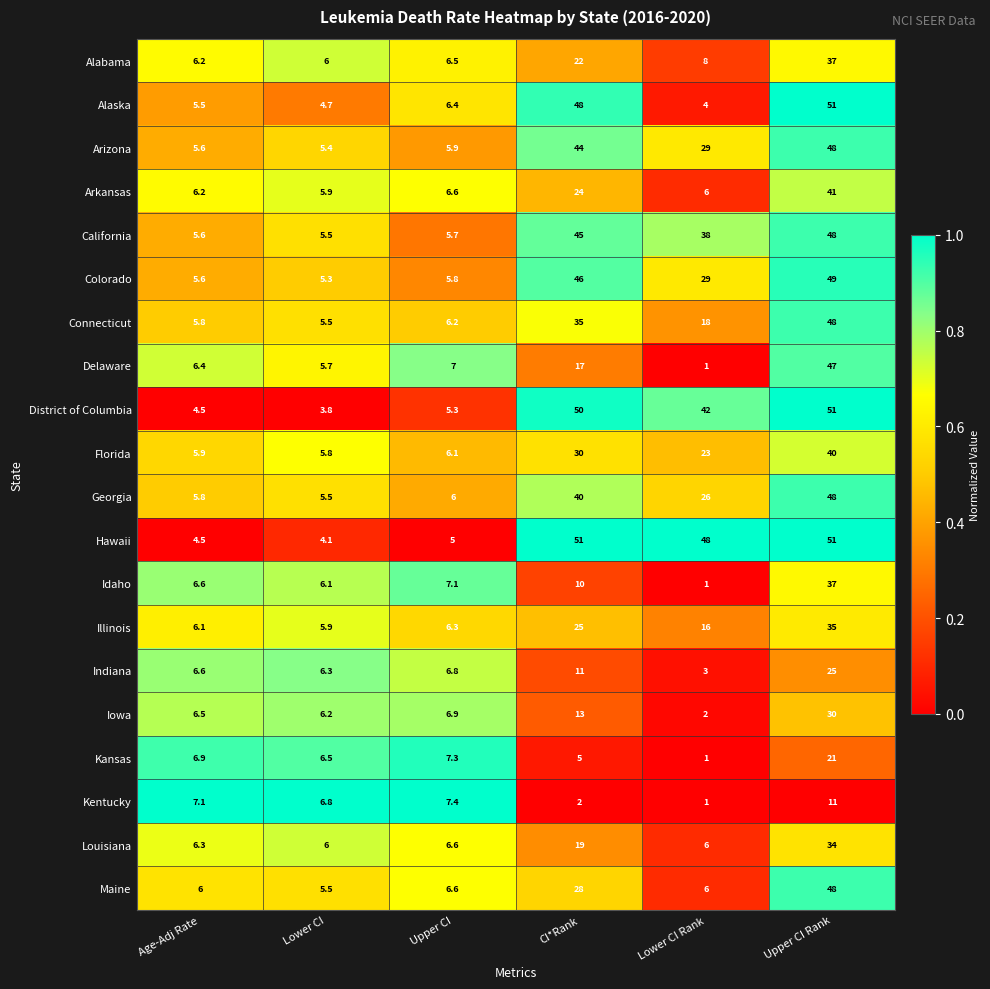

Between CI*Rank and Lower CI Rank, which series saw the biggest shift?

Alaska